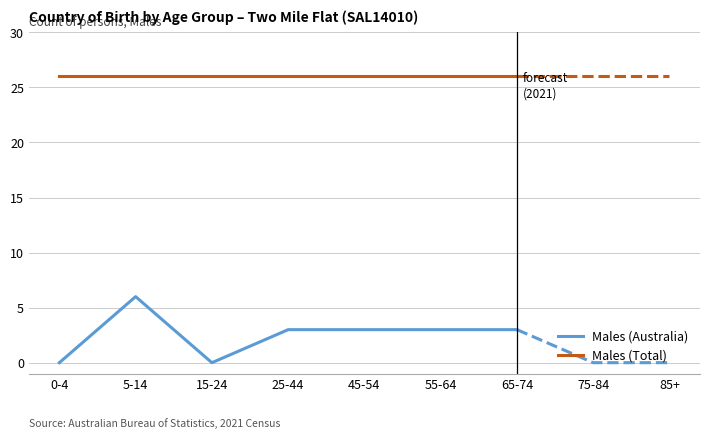

Where does the Males (Australia) series first go above 3?

5-14